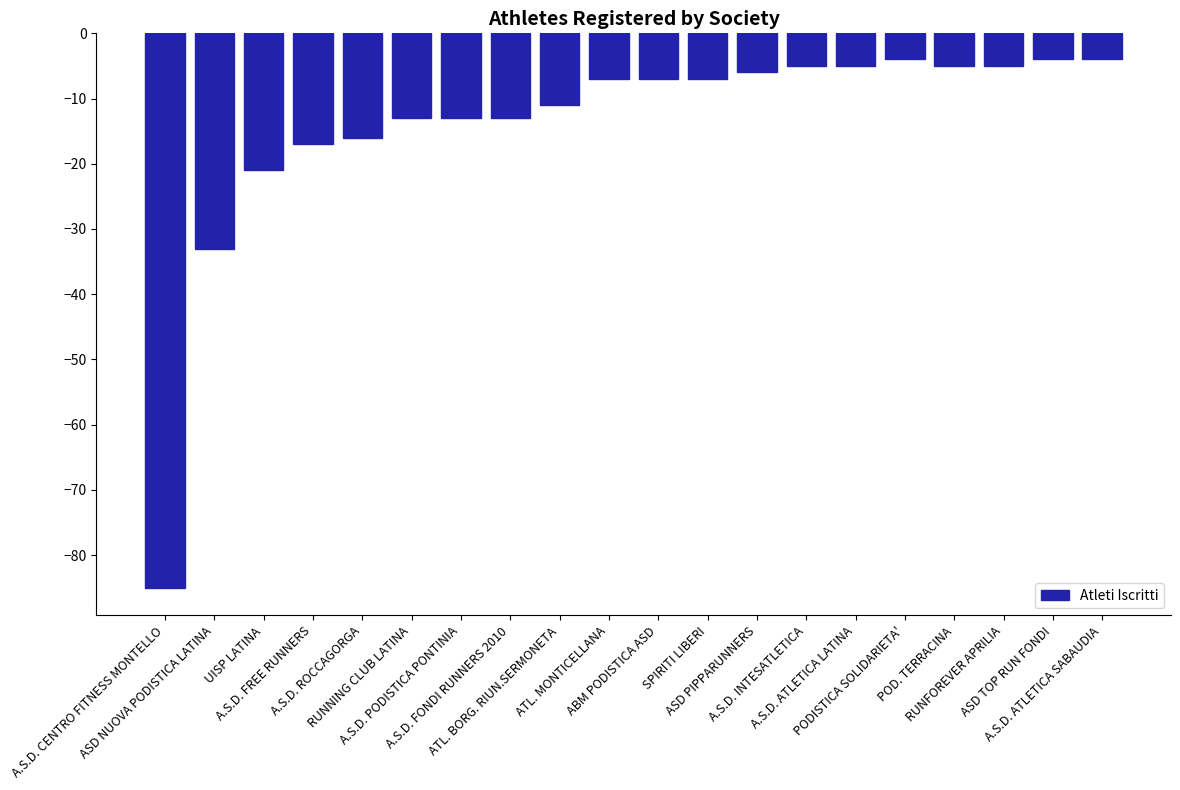

What is the label of the 5th bar from the right?

PODISTICA SOLIDARIETA'